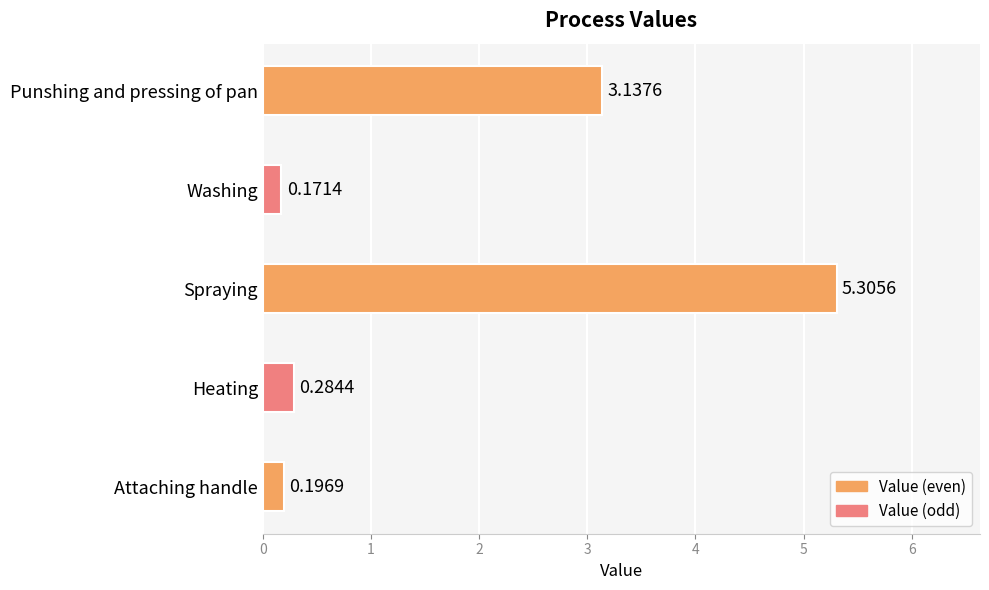

Rank the categories by value from lowest to highest.

Washing, Attaching handle, Heating, Punshing and pressing of pan, Spraying